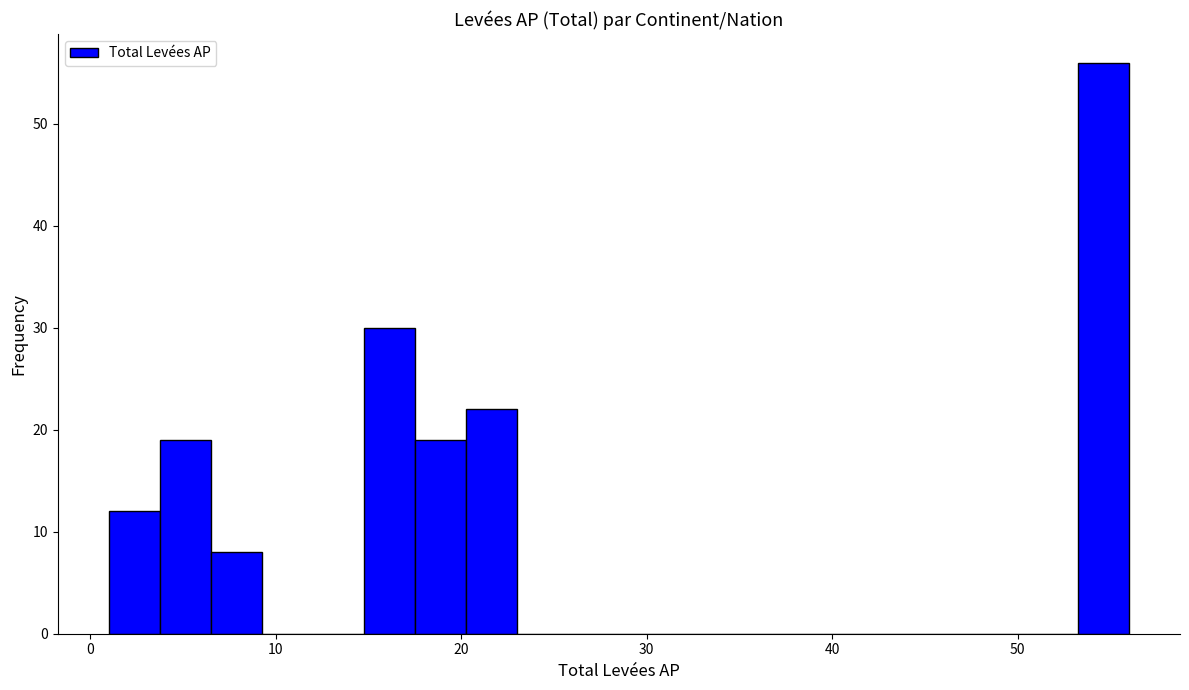

Read against the x-axis, roughly where is the centre of the tallest bar?

55